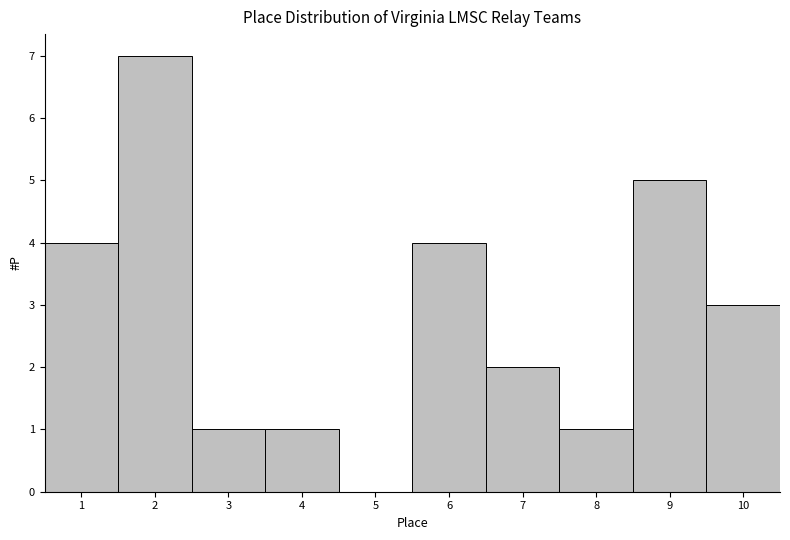

Reading left to right, list every bar in this chart as the range it spans on the x-axis followed by its height. The values are not printed on the chart, so give them approximately, as read against the axis.

0.5 to 1.5: 4
1.5 to 2.5: 7
2.5 to 3.5: 1
3.5 to 4.5: 1
4.5 to 5.5: 0
5.5 to 6.5: 4
6.5 to 7.5: 2
7.5 to 8.5: 1
8.5 to 9.5: 5
9.5 to 10.5: 3